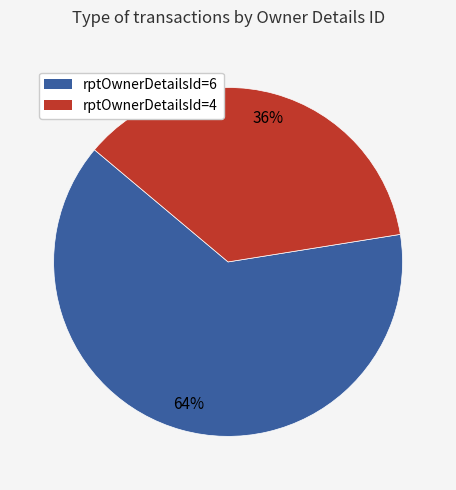

Which has a higher value, rptOwnerDetailsId=4 or rptOwnerDetailsId=6?

rptOwnerDetailsId=6